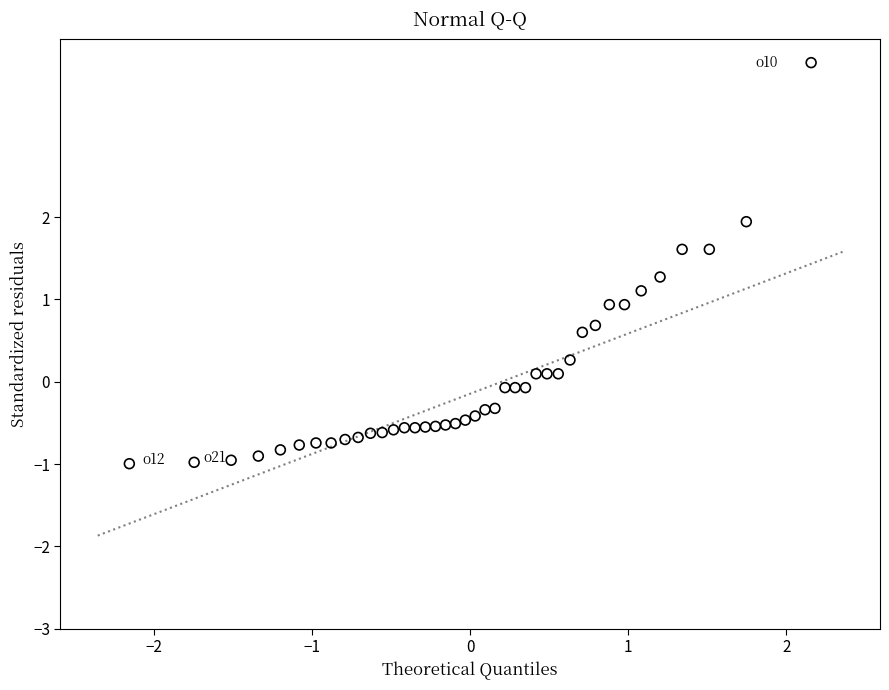

What is the range of Y values (max minus min)?

4.9